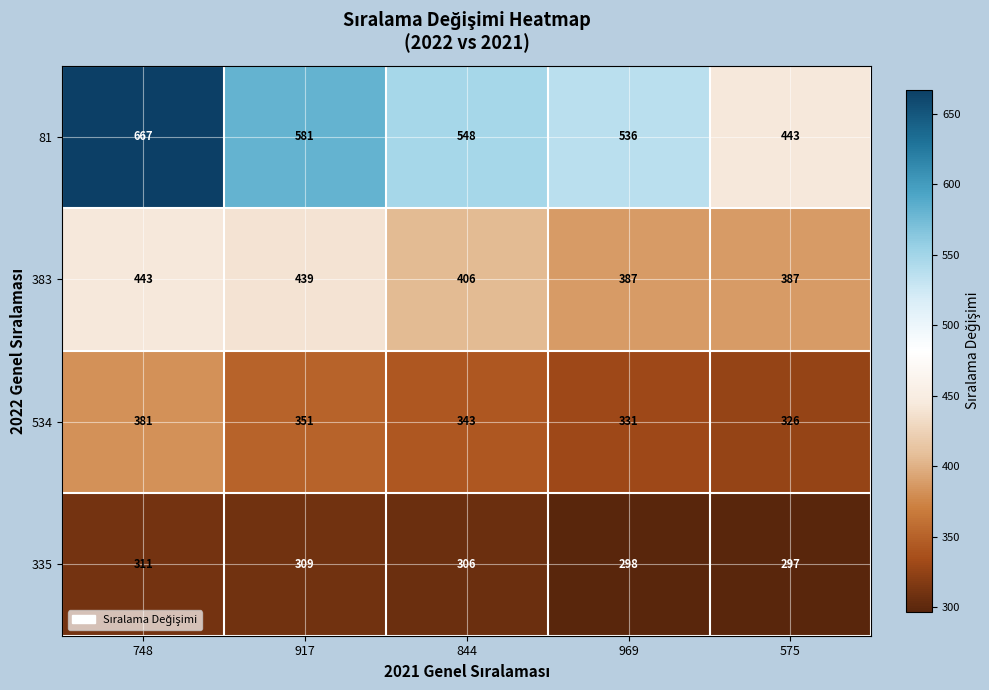

Which series has the largest total across all categories?

81